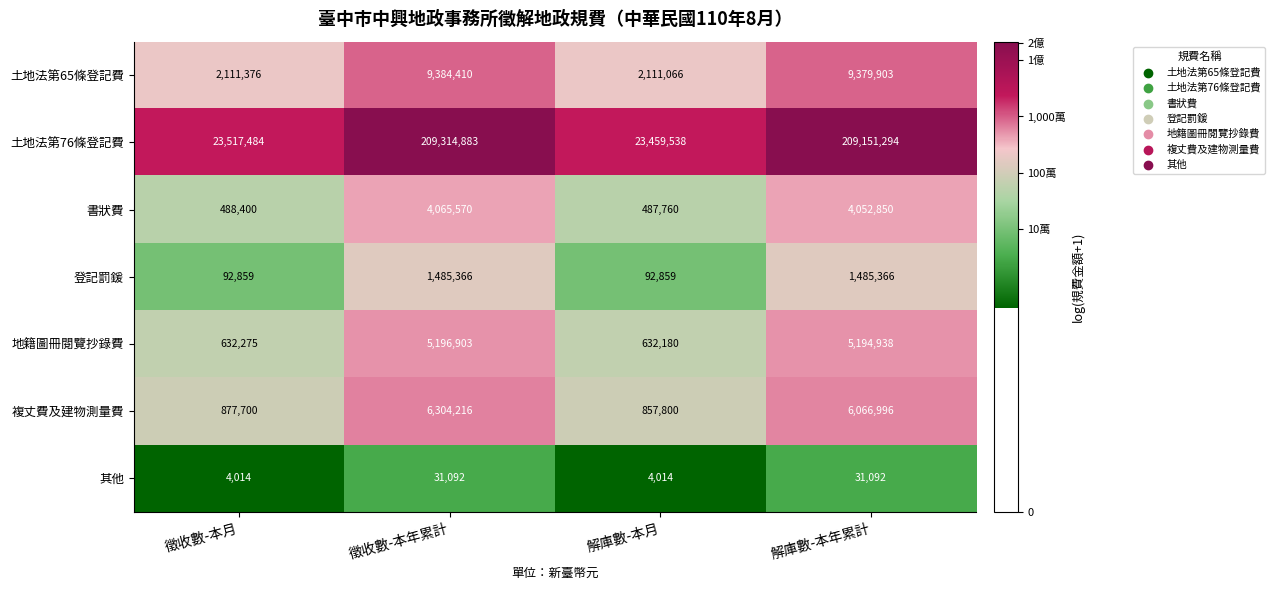

What is the highest value of the 登記罰鍰 series?

1485366